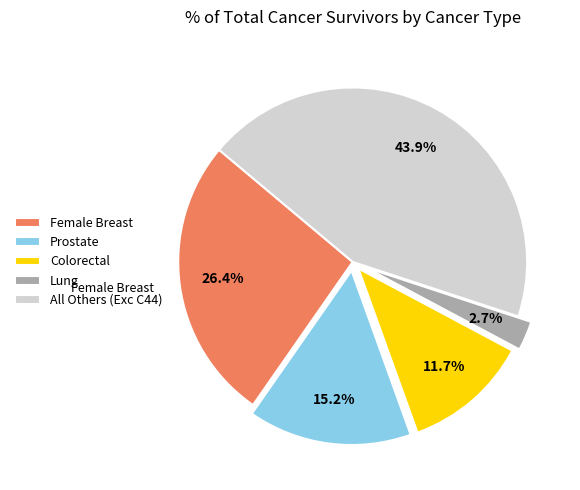

Count the number of slices in the pie.

5